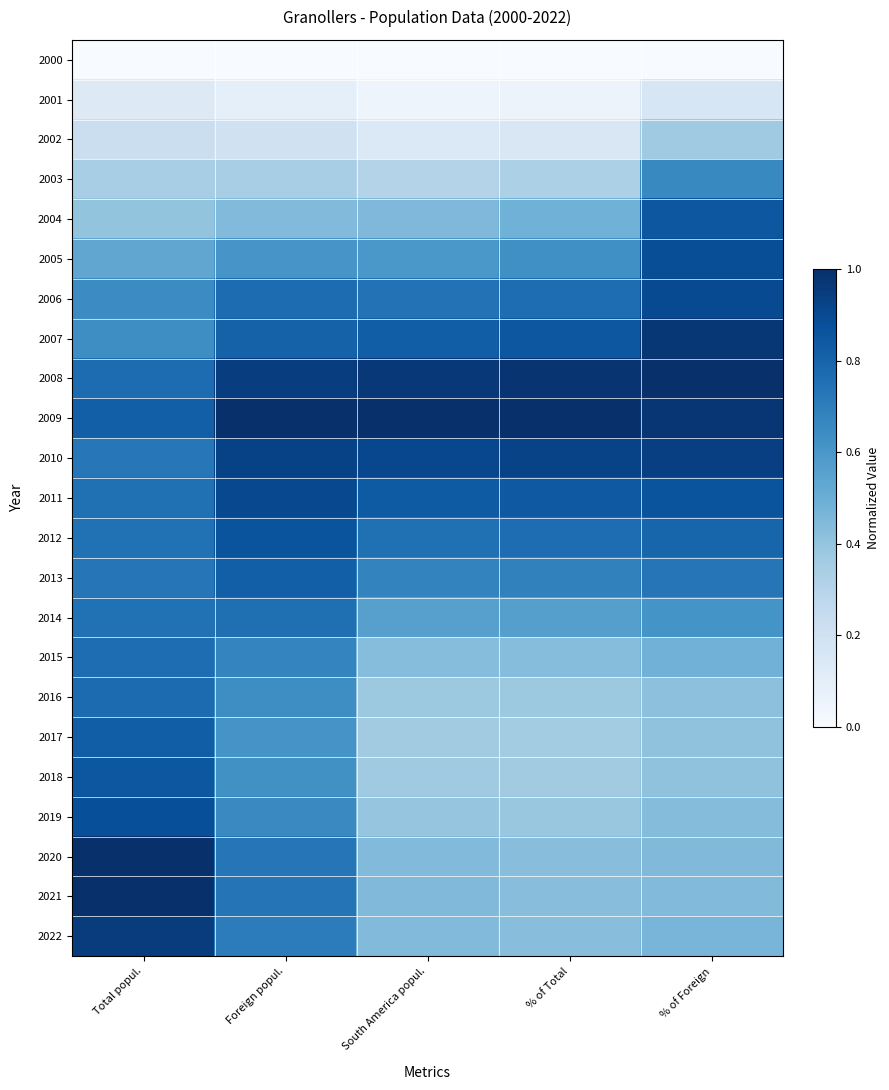

Which category has the lowest value across all series?

Total popul.